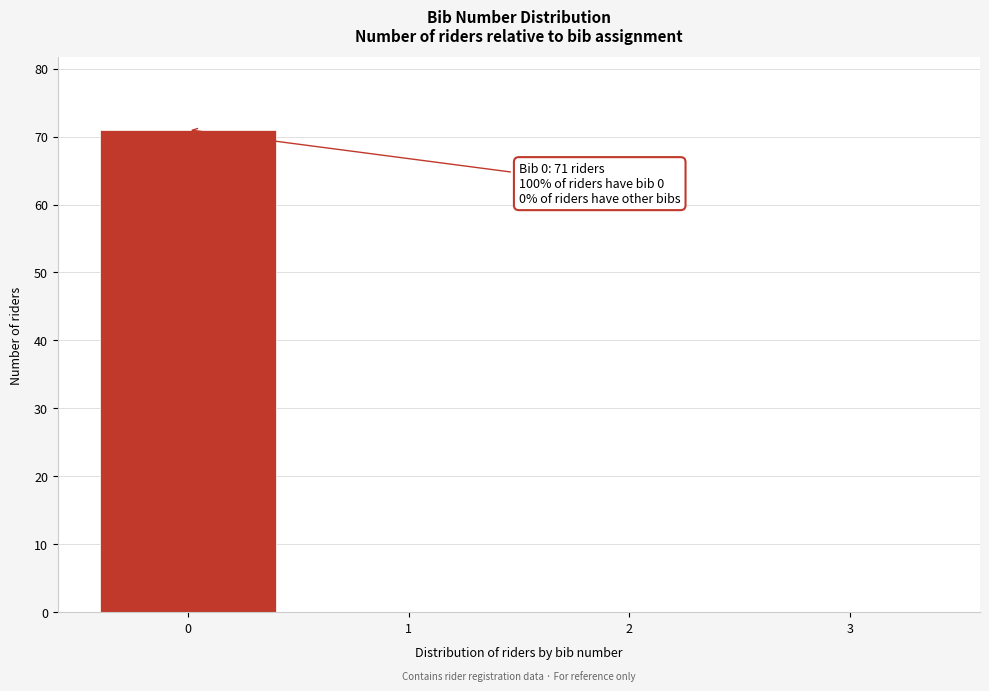

Reading right to left, list all the values displayed in this chart.

3=0	2=0	1=0	0=71